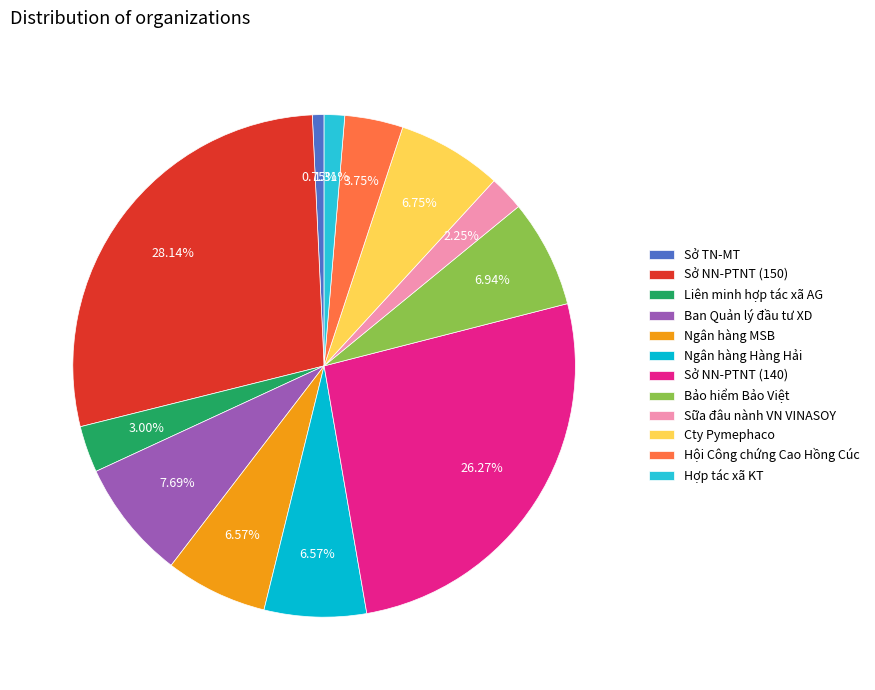

To the nearest percent, what portion does Ngân hàng MSB represent?

7%